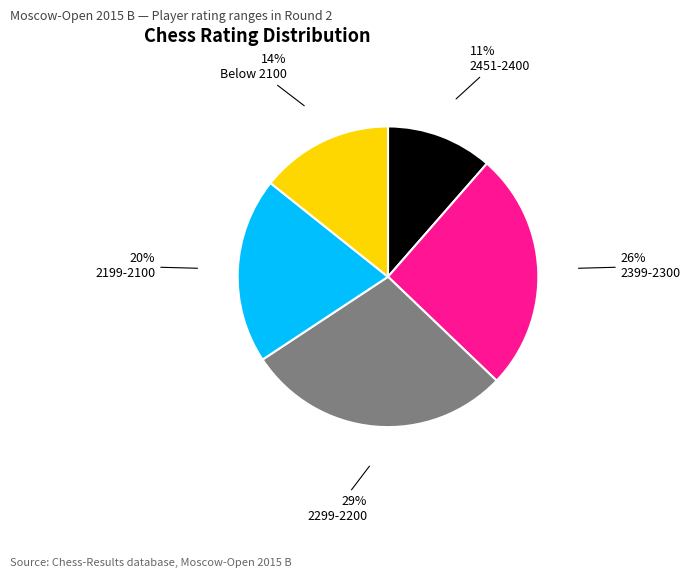

Is there a majority slice in this chart?

No